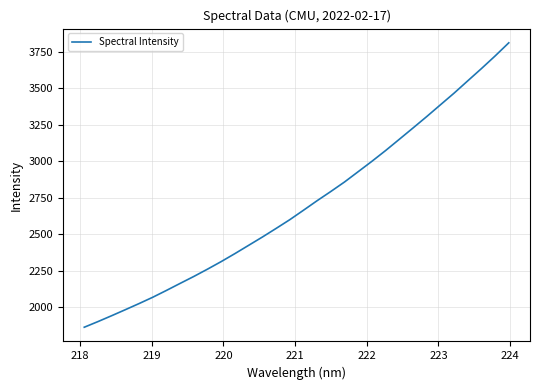

What is the minimum value shown in the chart?

1863.9